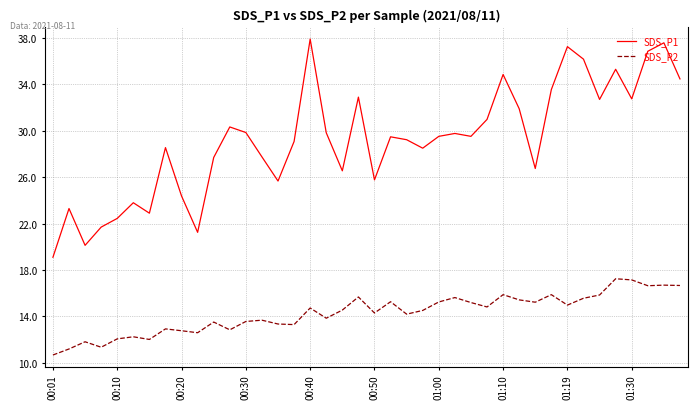

What is the highest value of the SDS_P1 series?

37.9